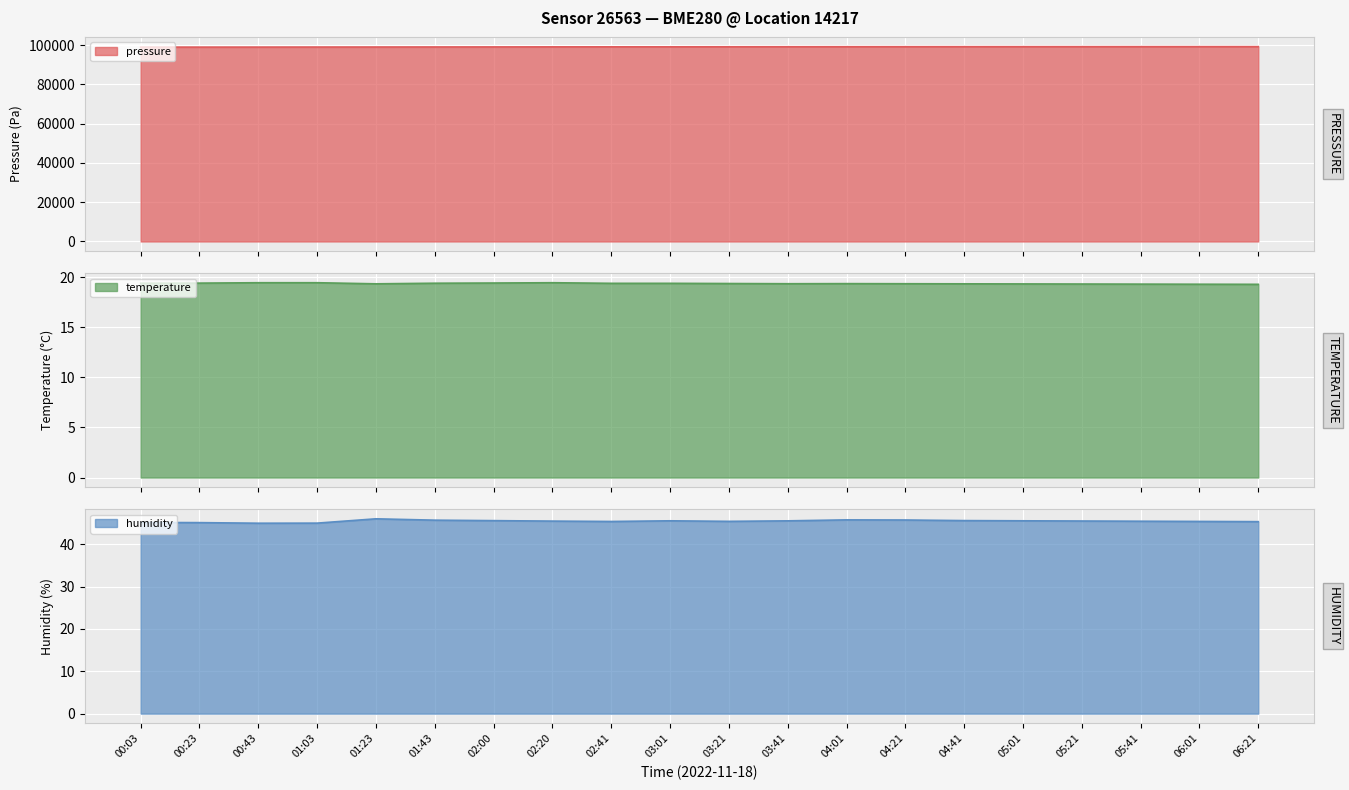

What is the label of the 13th point from the right?

02:20